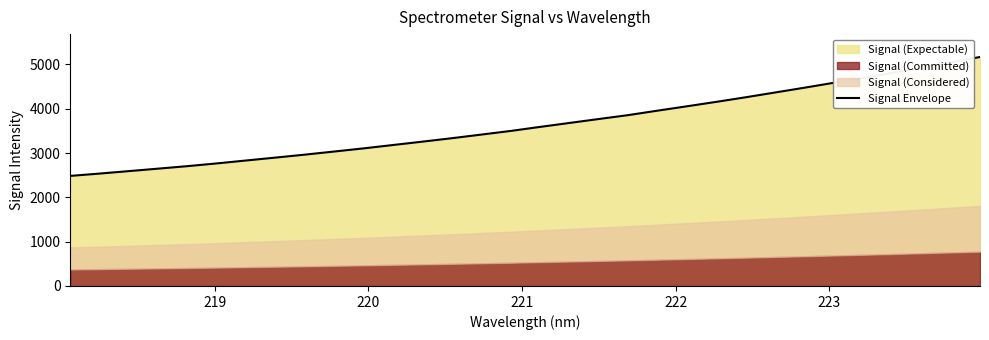

What is the lowest value of the Signal Envelope series?

2485.0